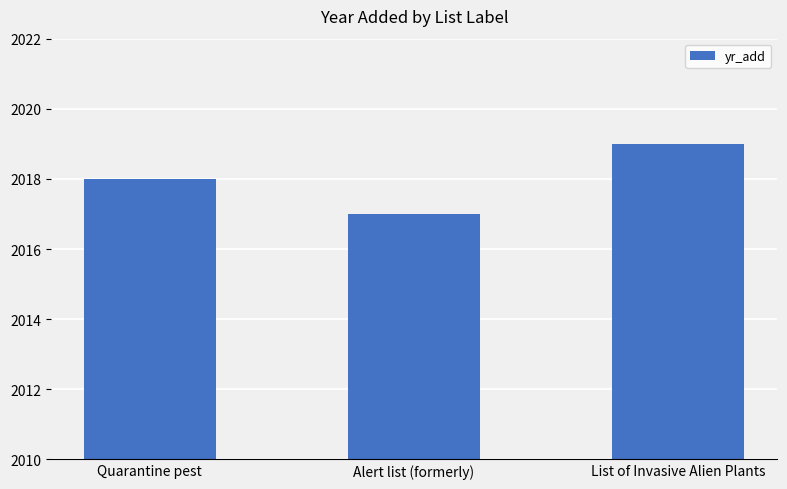

How many series are shown in this chart?

1